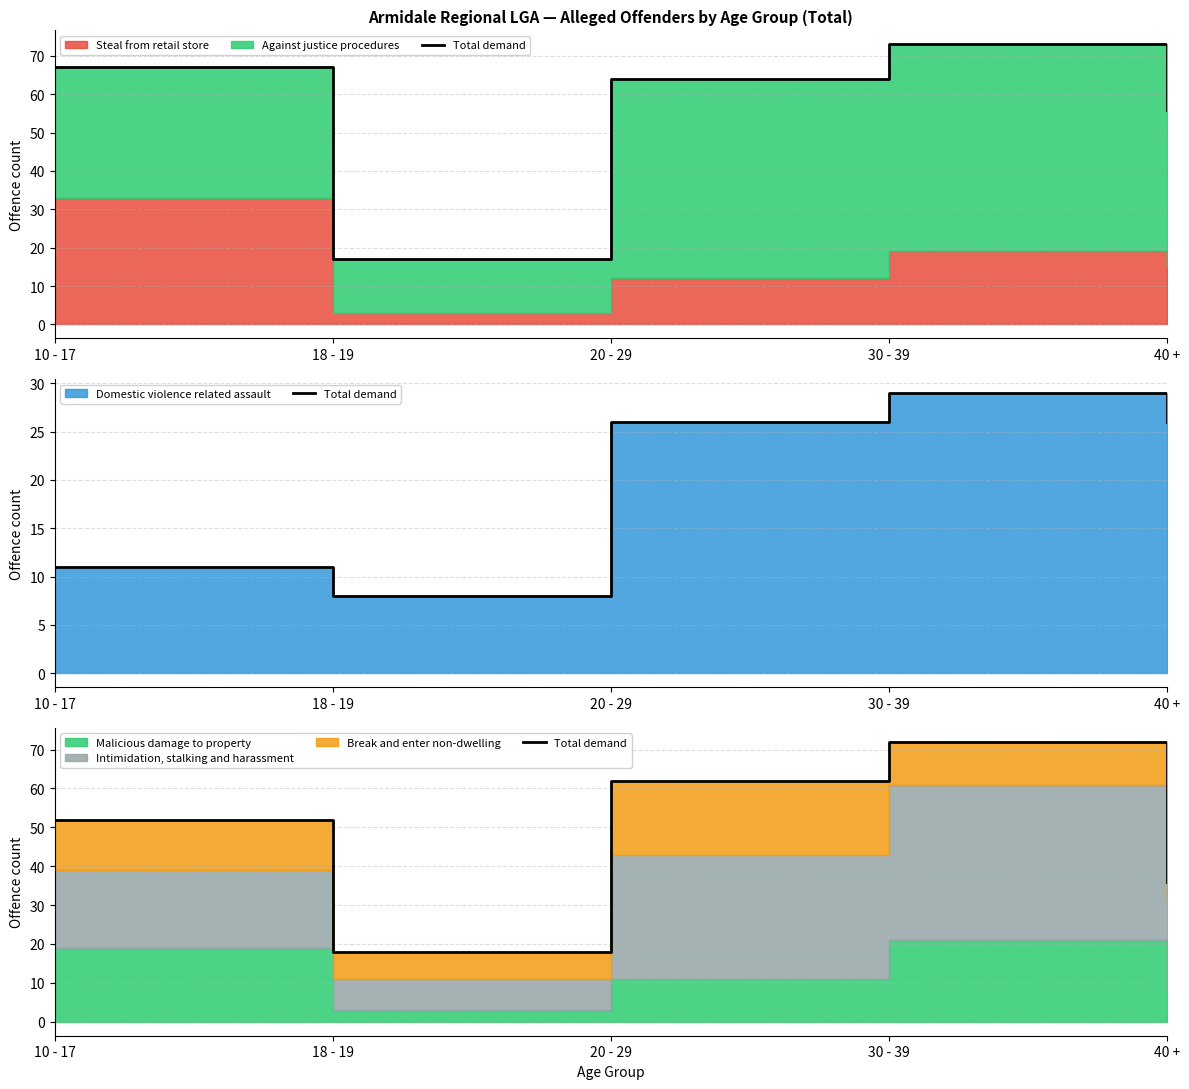

What is the label of the 2nd point from the right?

30 - 39